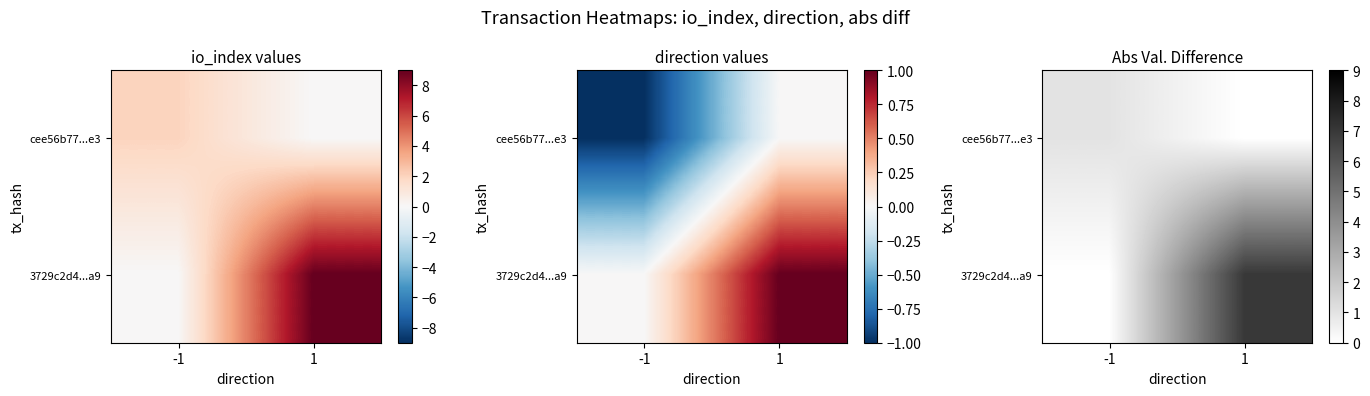

Rank the categories by 3729c2d4...a9 value from highest to lowest.

1, -1